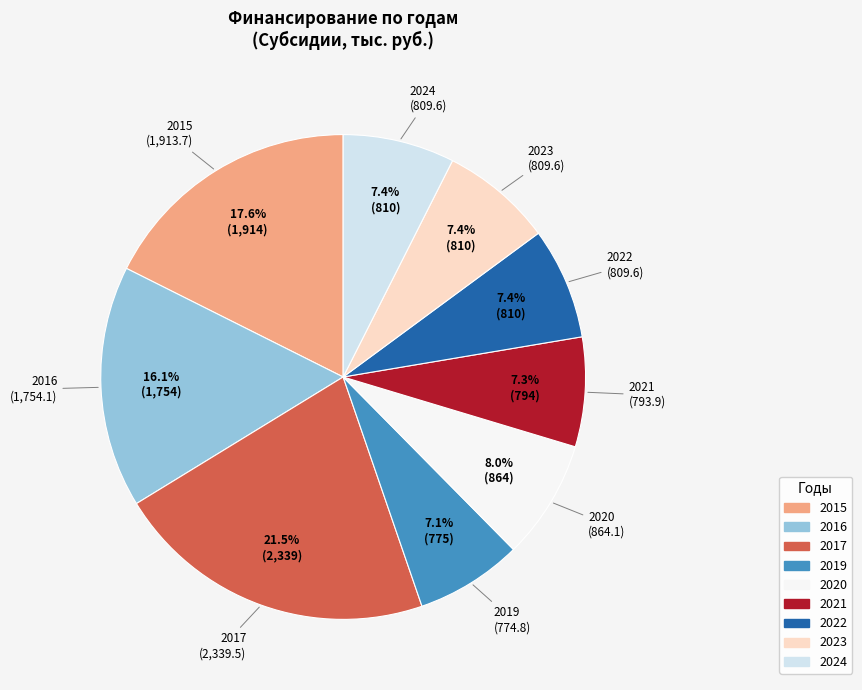

Is 2020 the majority of the pie?

No